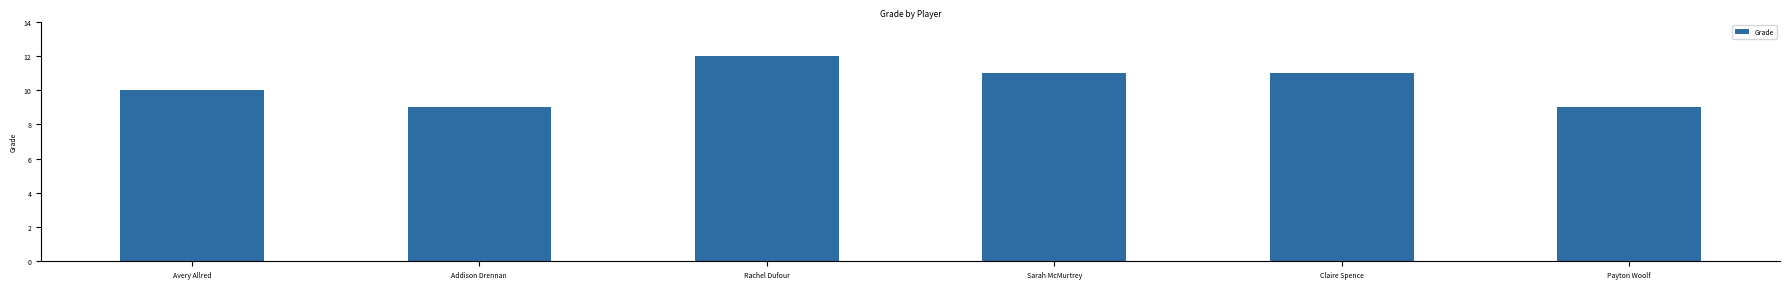

What is the greatest value displayed?

12